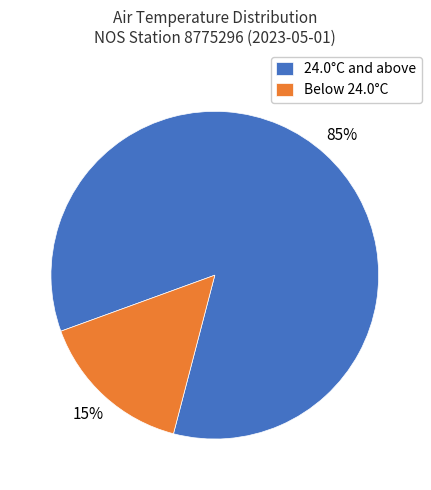

Is it true that 24.0°C and above is 77% of the pie?

False